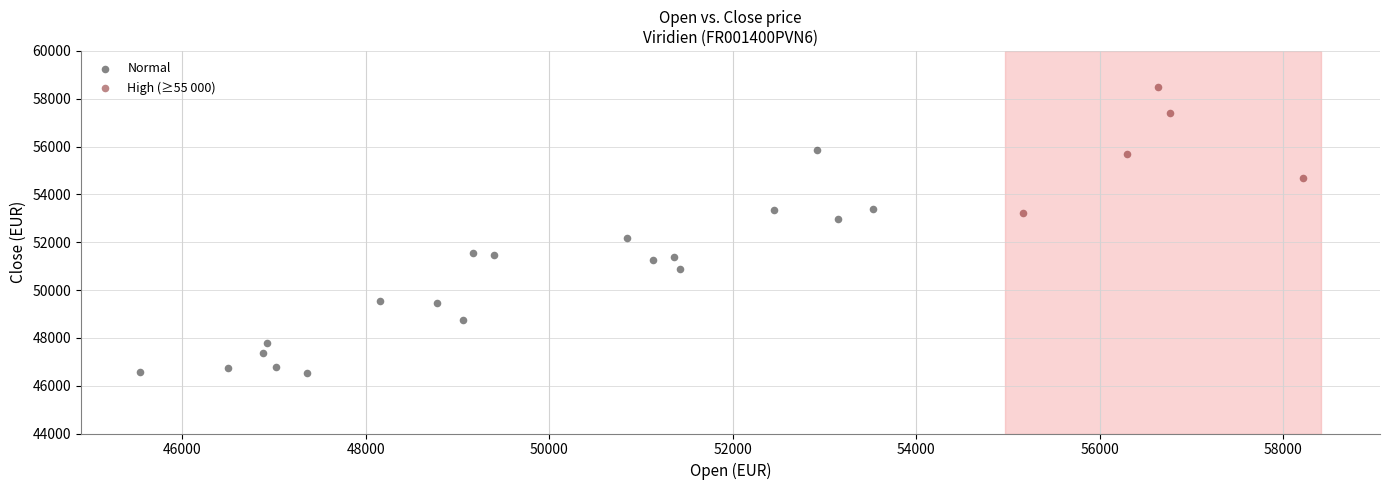

Which series has the widest spread of Y values?

Normal